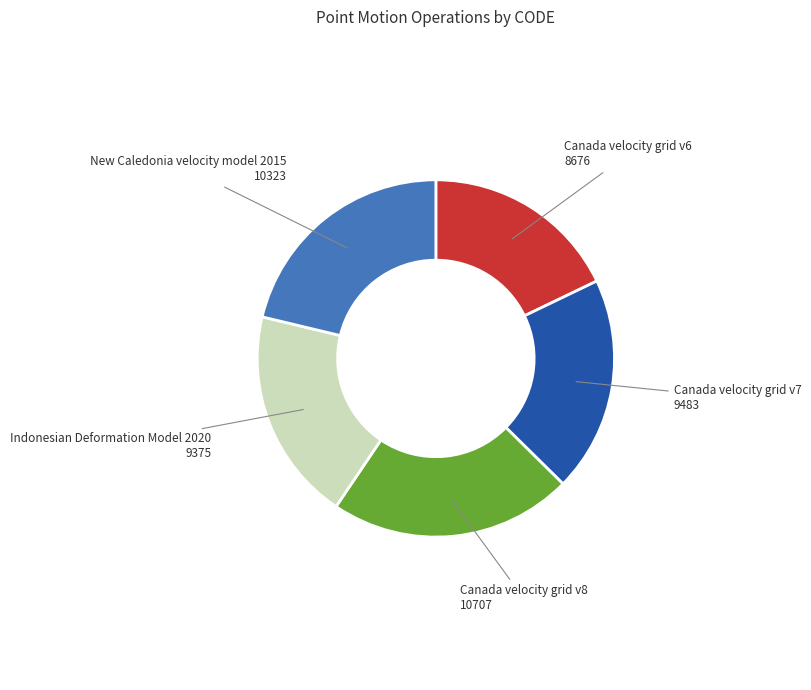

Is there any slice that represents more than half of the pie?

No